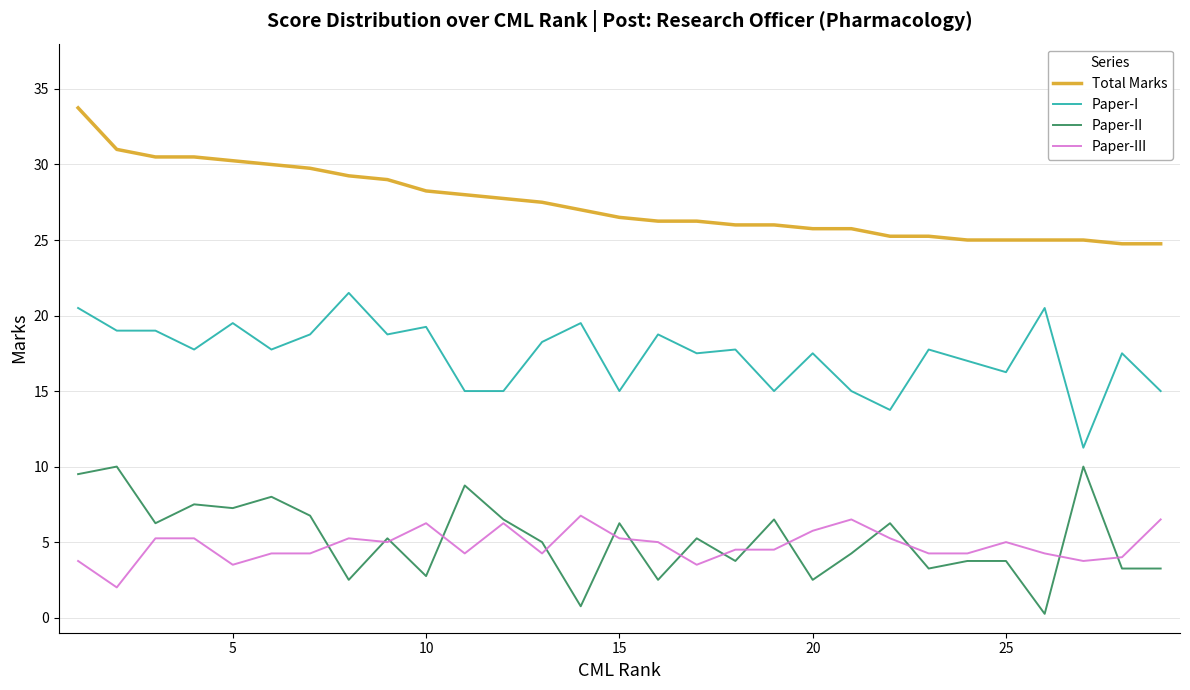

True or false: Paper-II and Total Marks intersect in this chart.

False